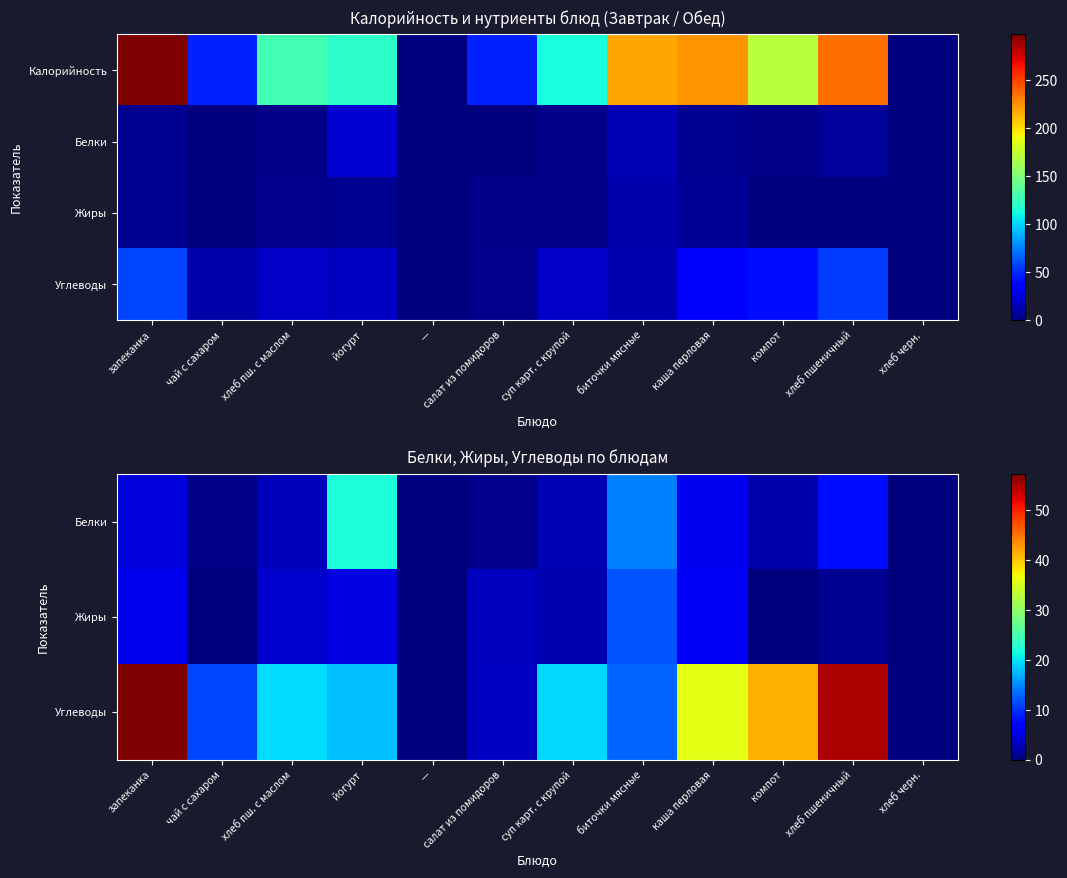

At which category is the sum across all series the highest?

запеканка